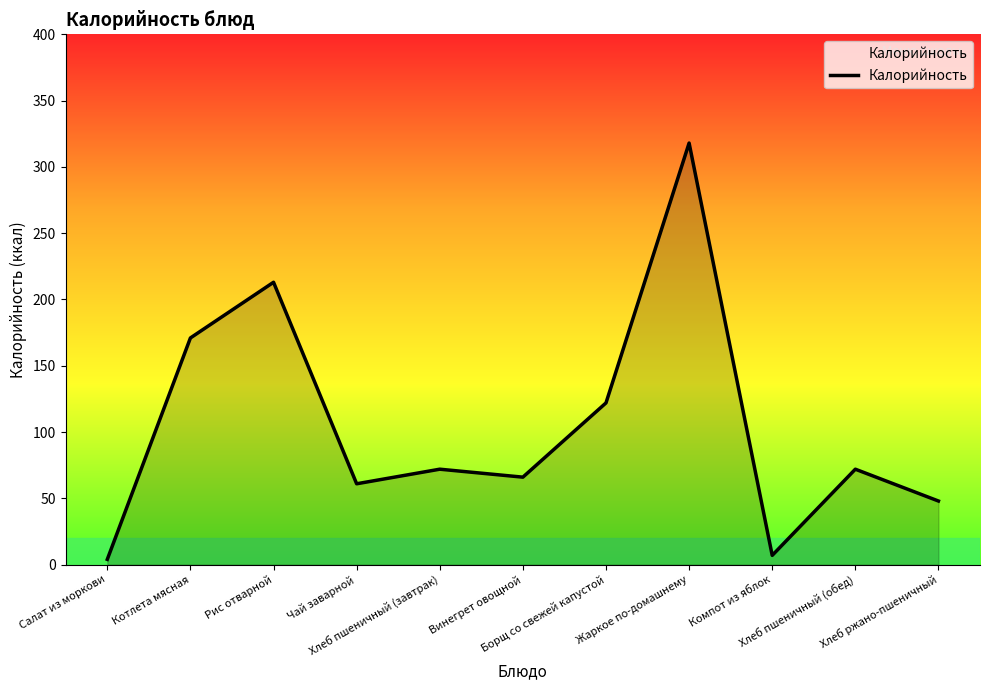

Reading left to right, extract all data points from this chart.

4	171	213	61	72	66	122	318	7	72	48